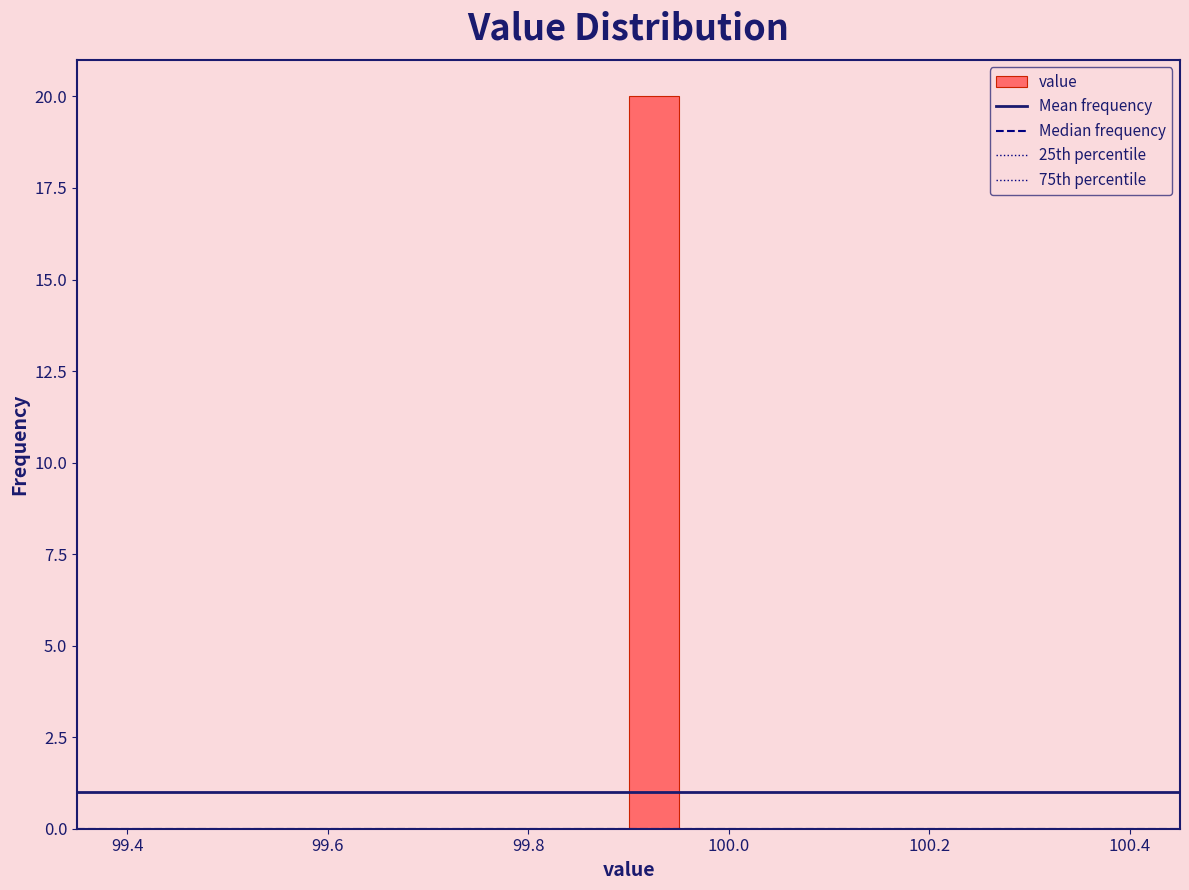

Around what value on the x-axis is the tallest bar? Give the approximate position of its centre, as read against the axis.

99.92